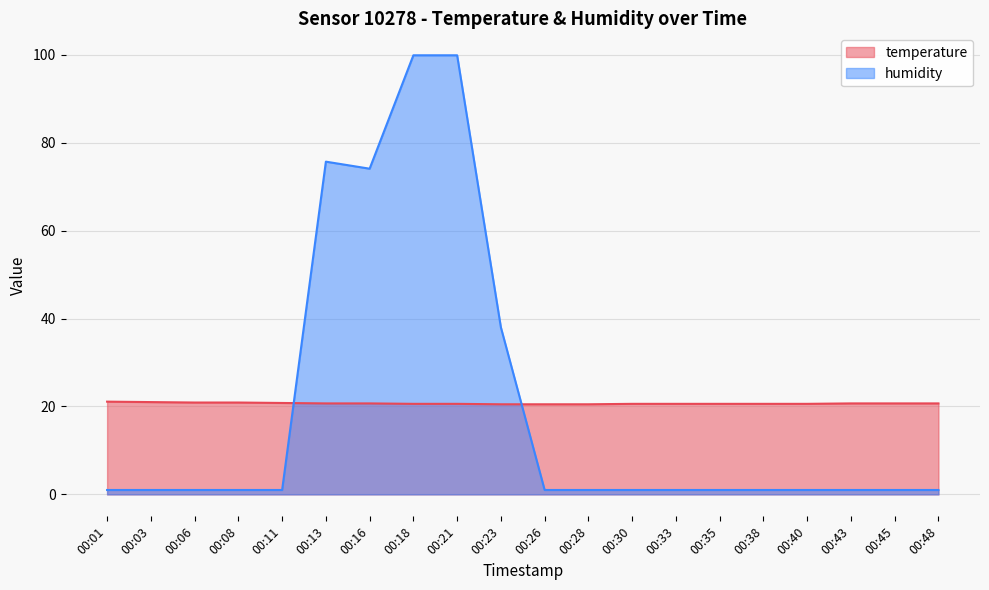

Rank the series by their maximum value, from highest to lowest.

humidity, temperature